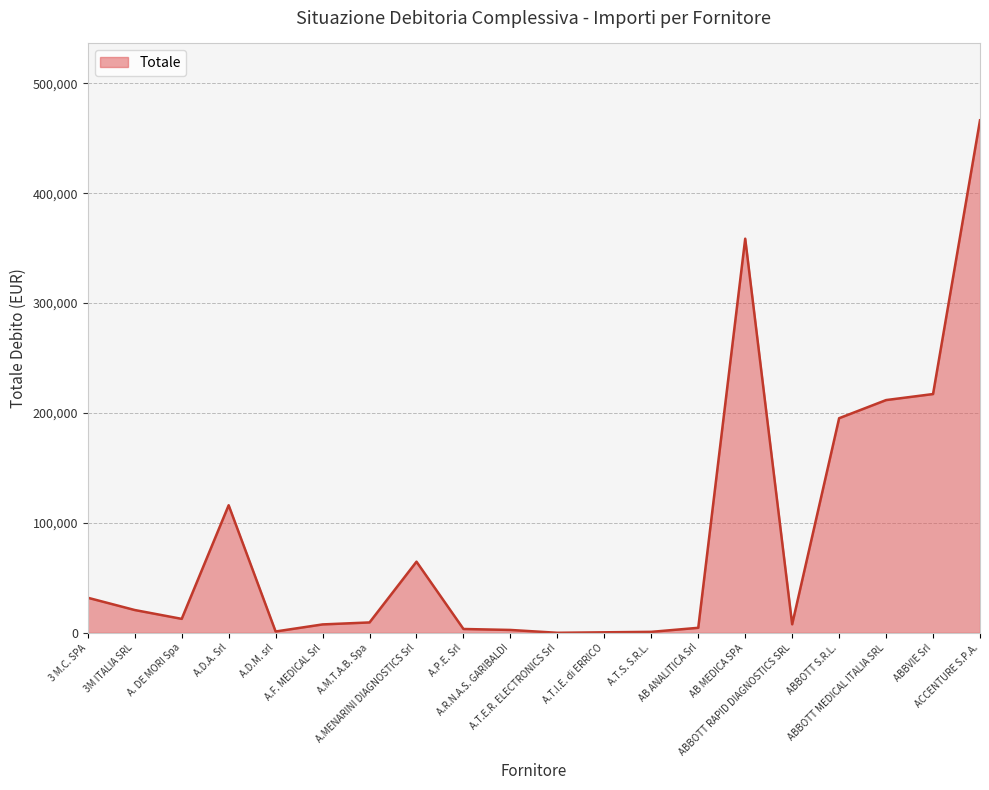

What is the greatest value displayed?

466345.0